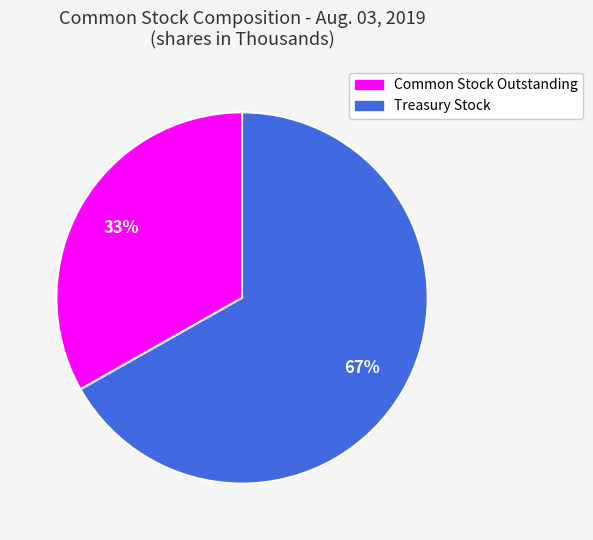

Approximately how many times larger is the value at Treasury Stock compared to Common Stock Outstanding?

2.0